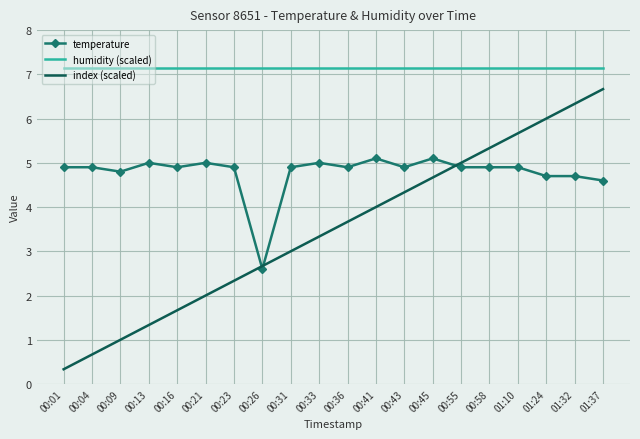

Which series has the largest total across all categories?

humidity (scaled)